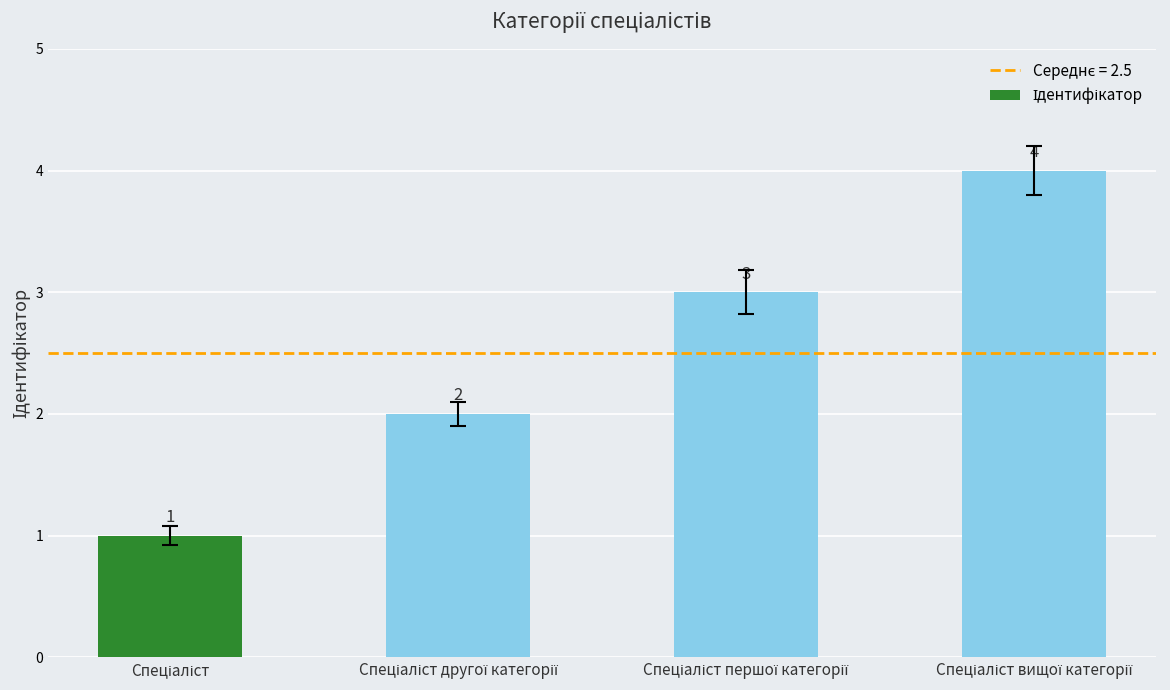

Count the number of categories in the chart.

4